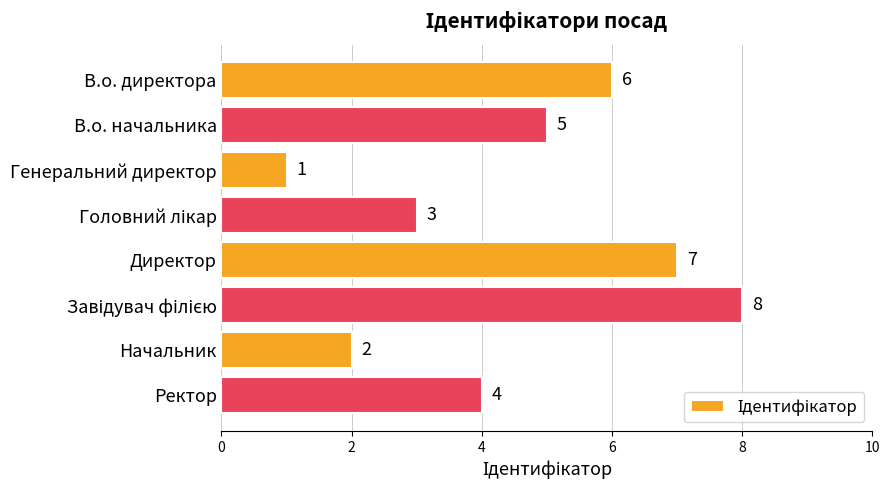

What is the value of the 7th bar from the top?

2